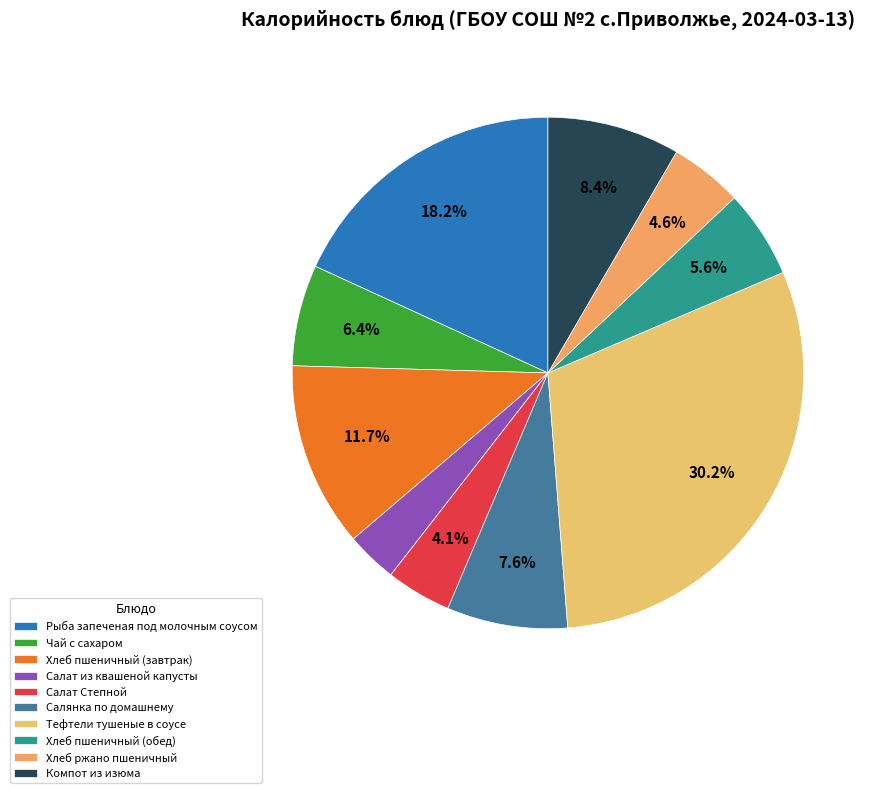

Do Хлеб ржано пшеничный and Тефтели тушеные в соусе together represent more than half of the pie?

No